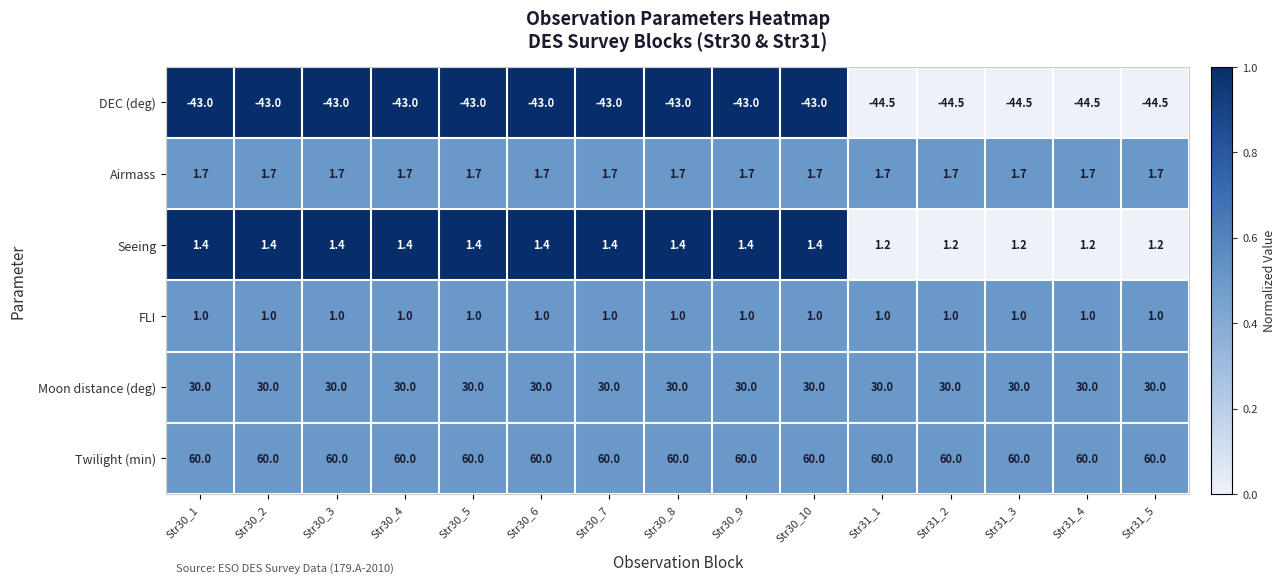

What is the greatest value displayed?

60.0